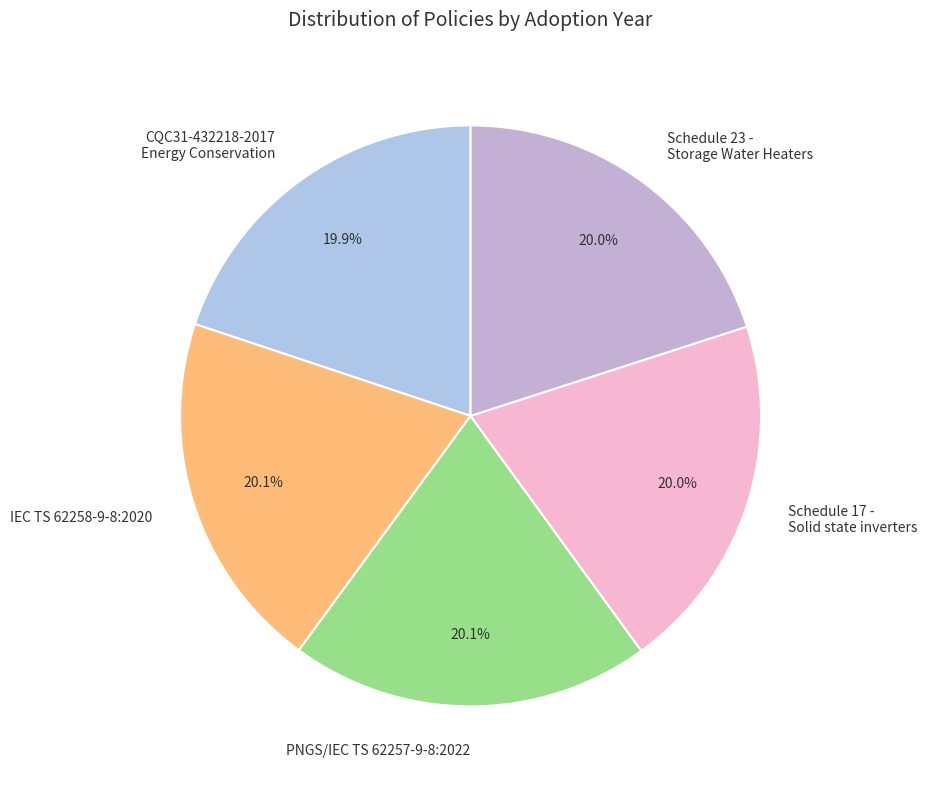

Approximately how many times larger is the value at Schedule 23 - Storage Water Heaters compared to CQC31-432218-2017 Energy Conservation?

1.0